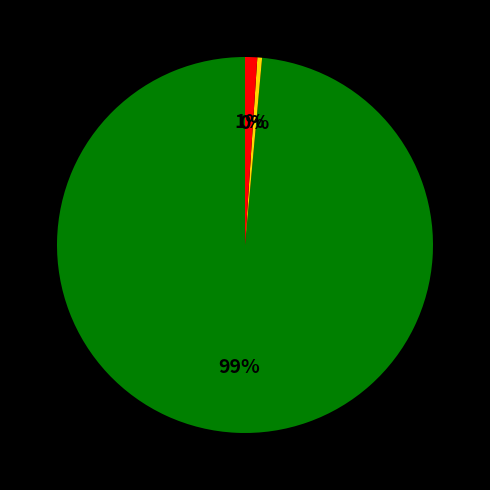

How many slices are in this pie chart?

3